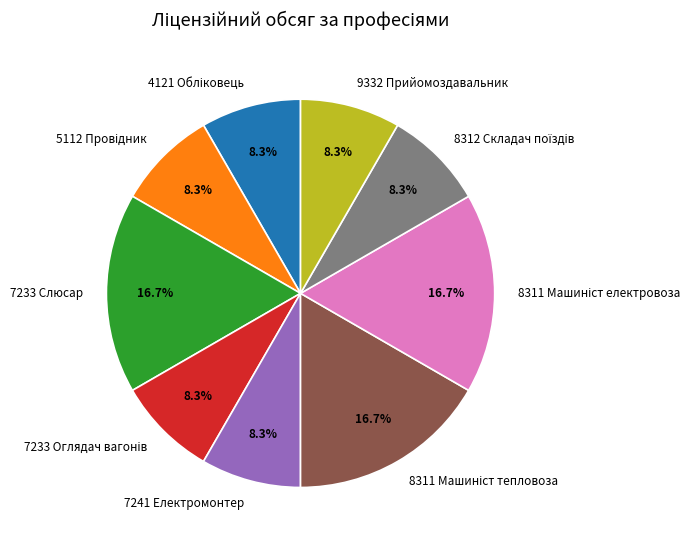

Is there a majority slice in this chart?

No